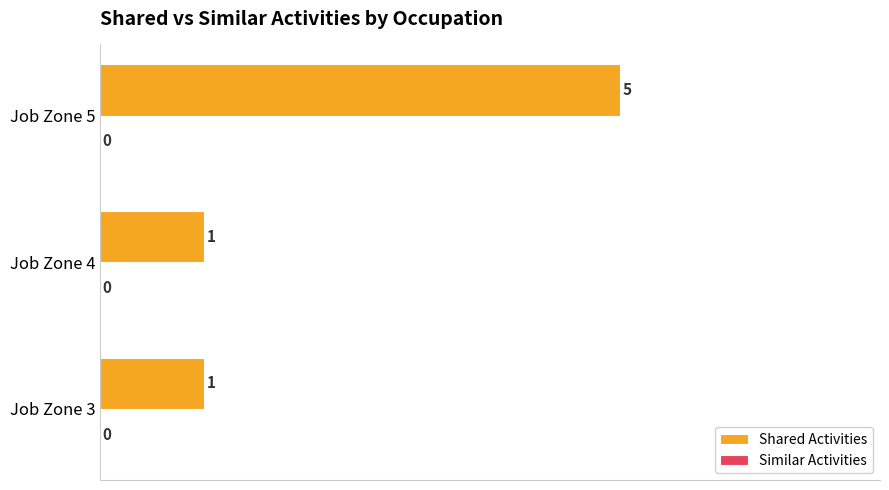

Count the values in the range 1 to 5.

3